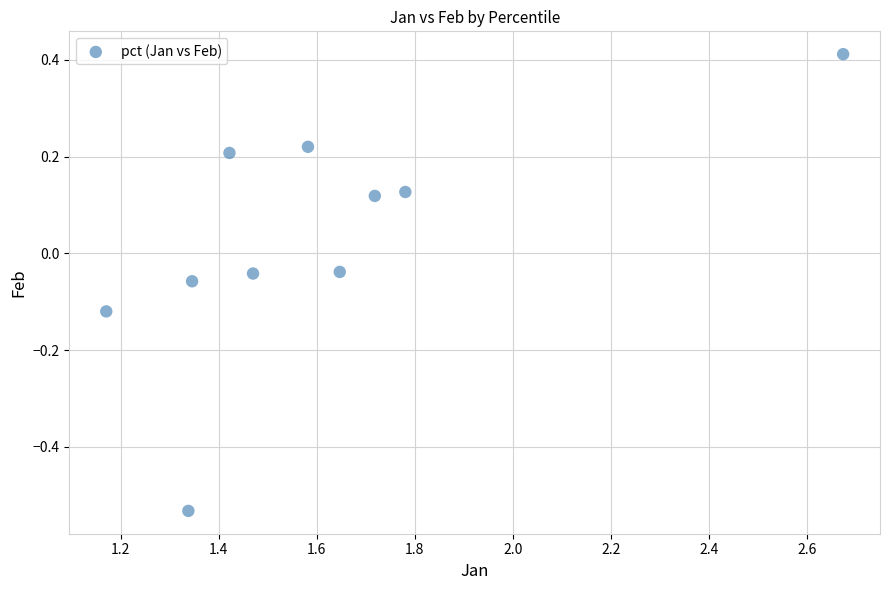

What is the range of X values (max minus min)?

1.5